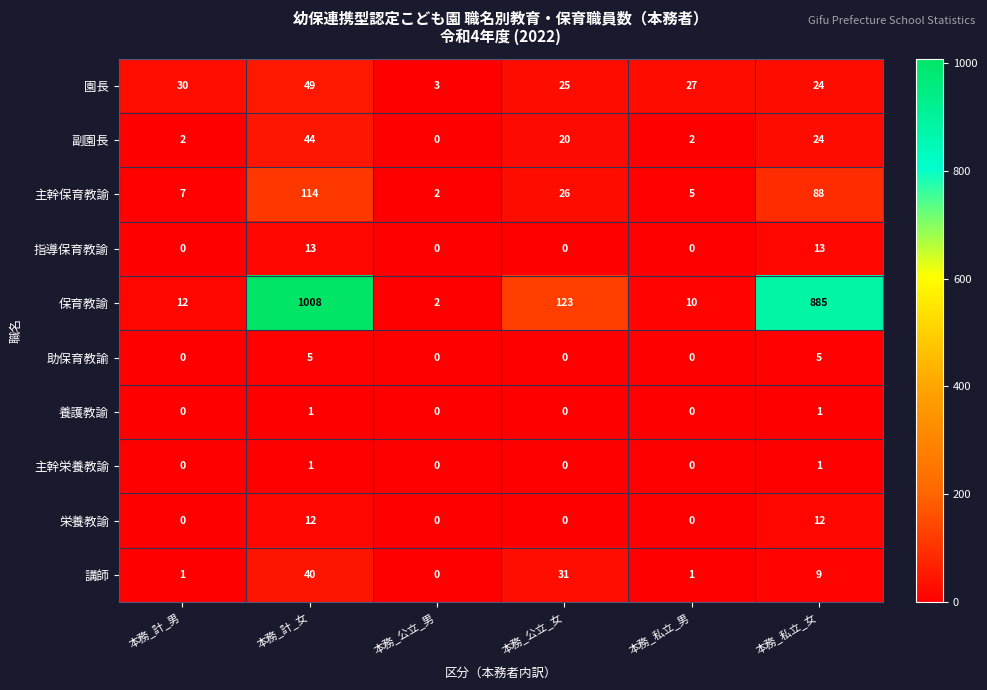

How many data points in 主幹保育教諭 are less than 26?

3